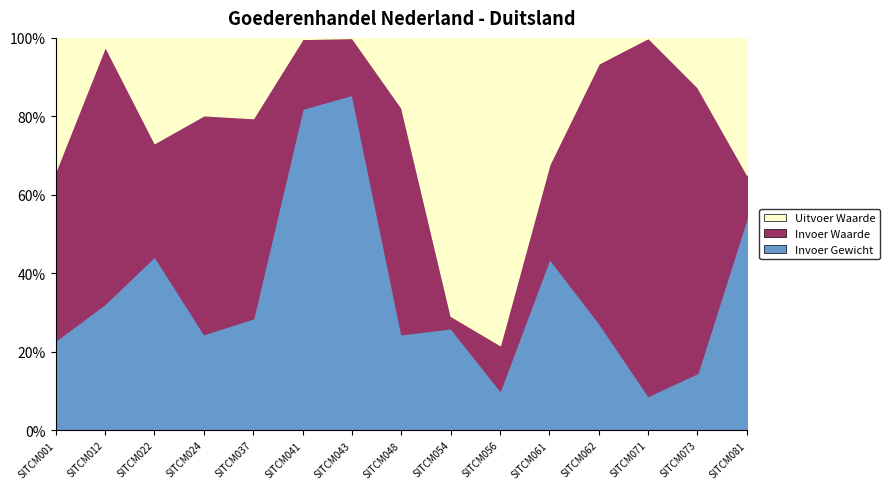

The value of Invoer Gewicht at SITCM061 is 61.6. True or false?

False